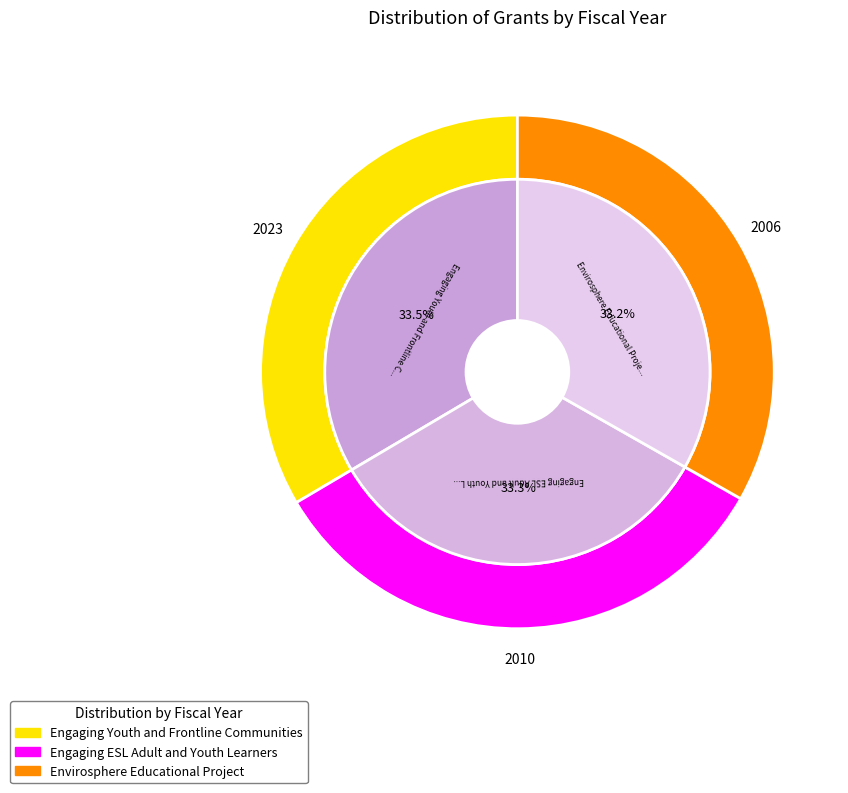

What percentage is NOT represented by Engaging Youth and Frontline Communities?

66.5%